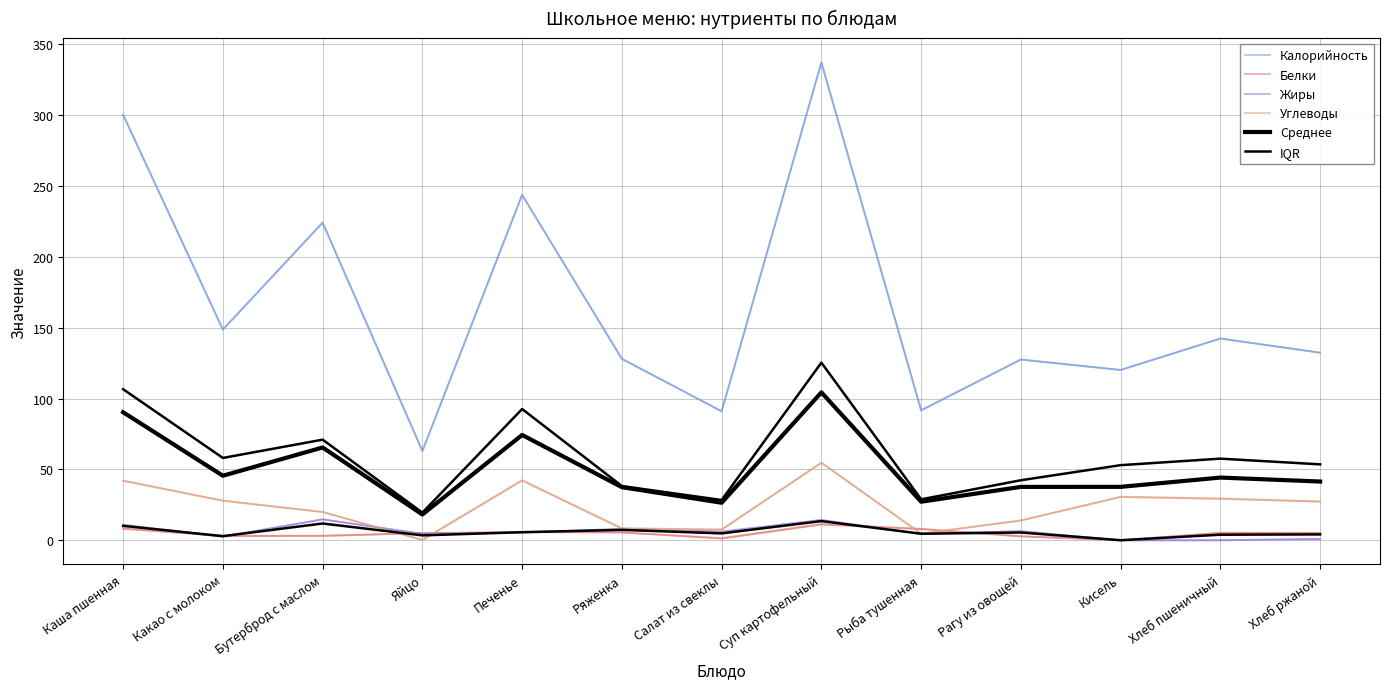

Which series has the largest total across all categories?

Калорийность